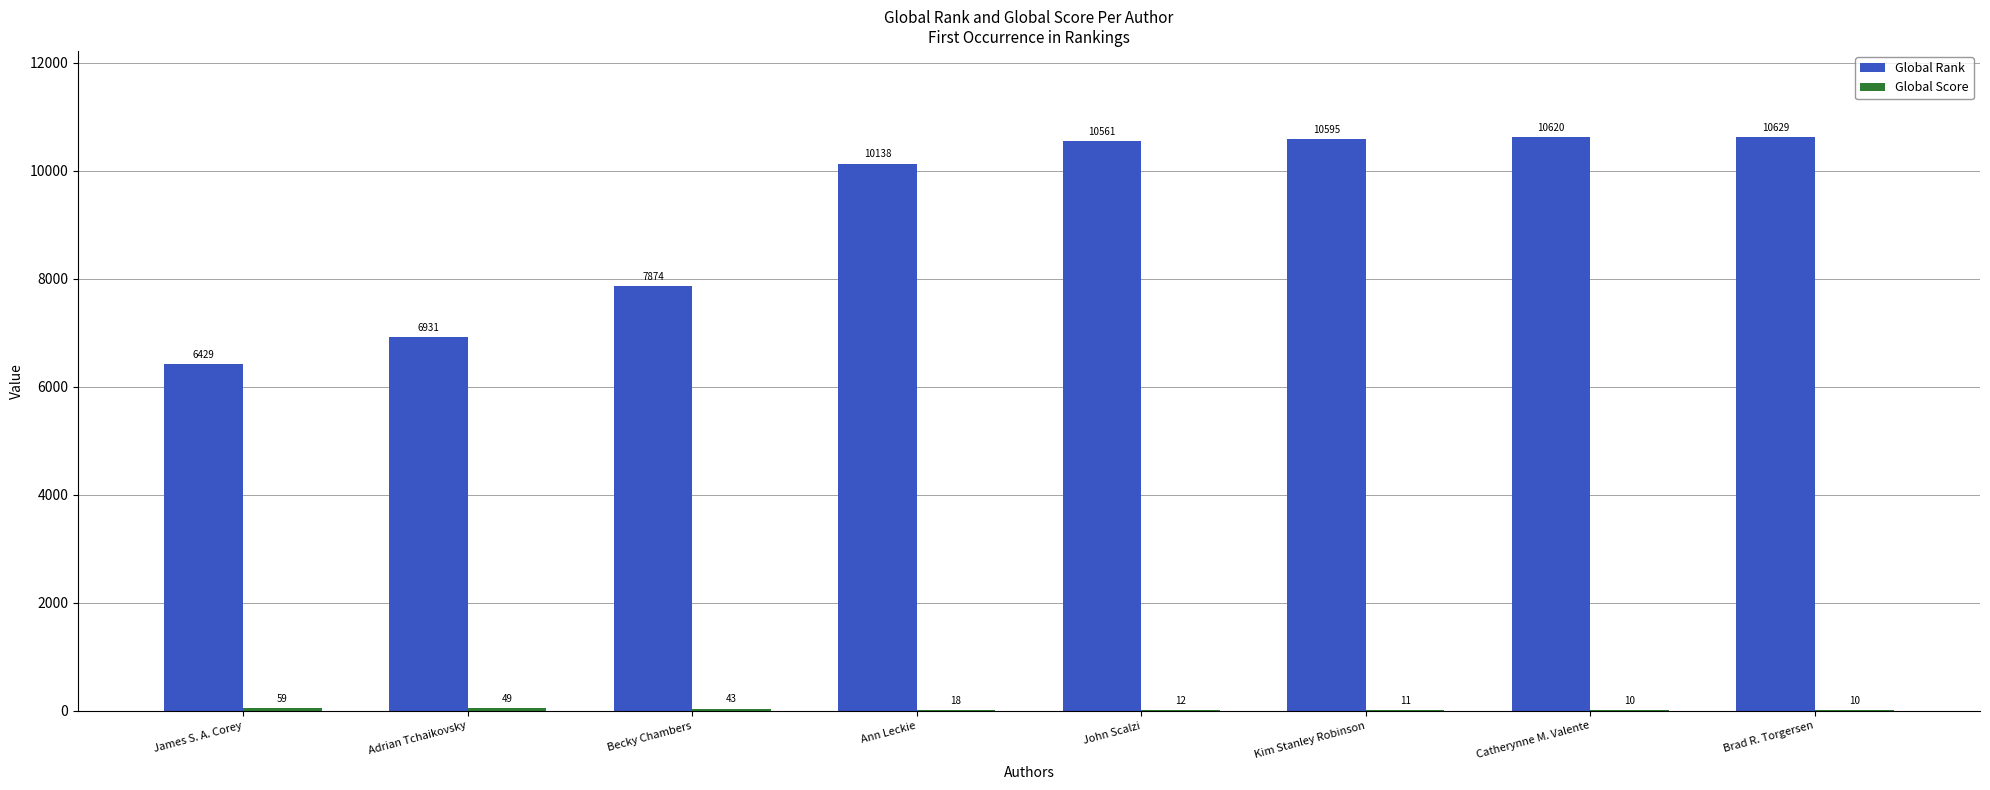

What is the greatest value displayed?

10629